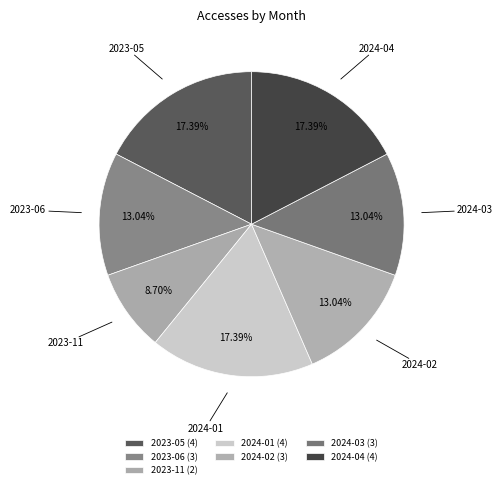

Is there any slice that represents more than half of the pie?

No